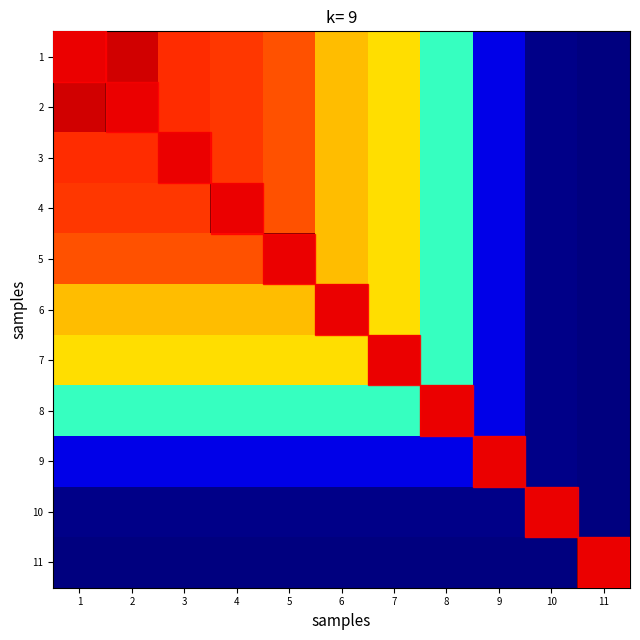

What is the maximum value for 3?

10311